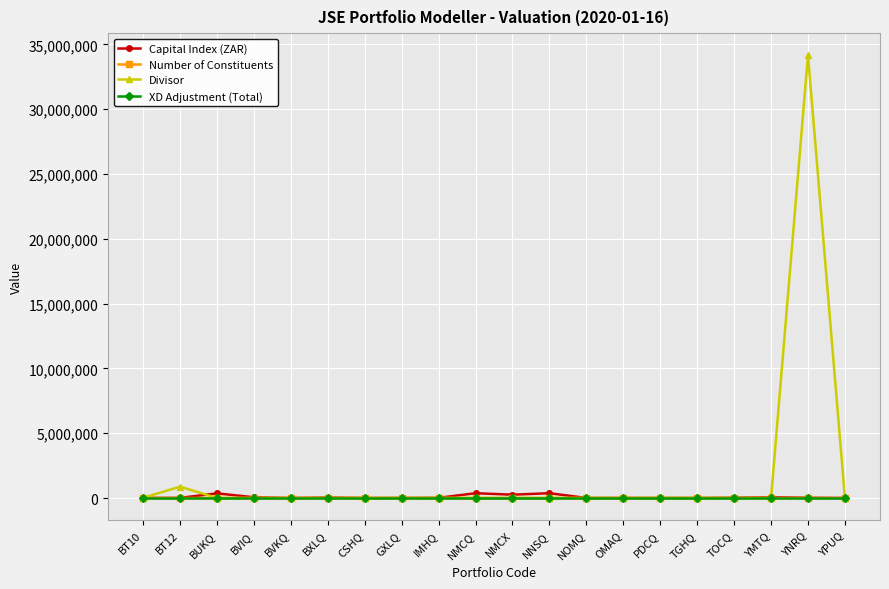

Which series has the largest total across all categories?

Divisor